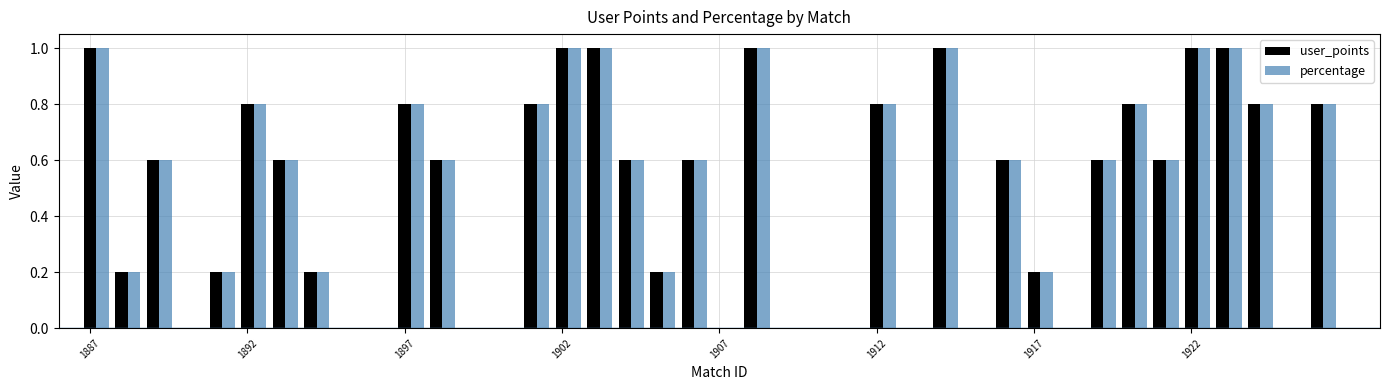

What is the highest value of the user_points series?

1.0